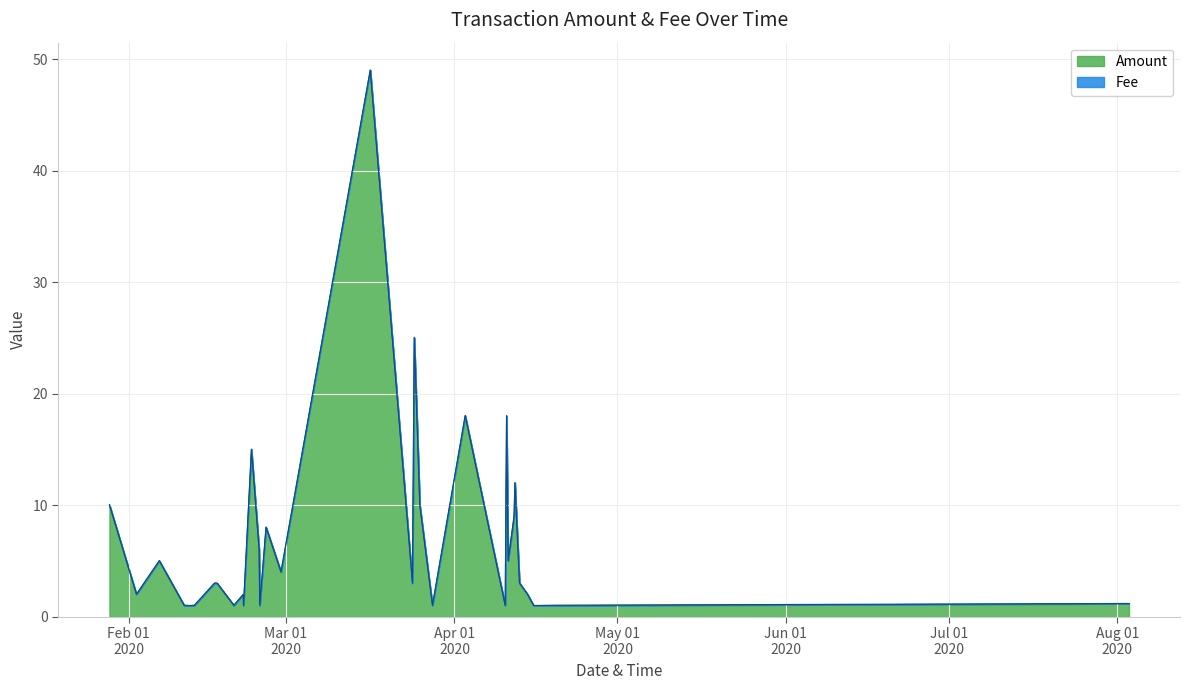

At 19, list the series in order from largest to smallest.

Amount, Fee